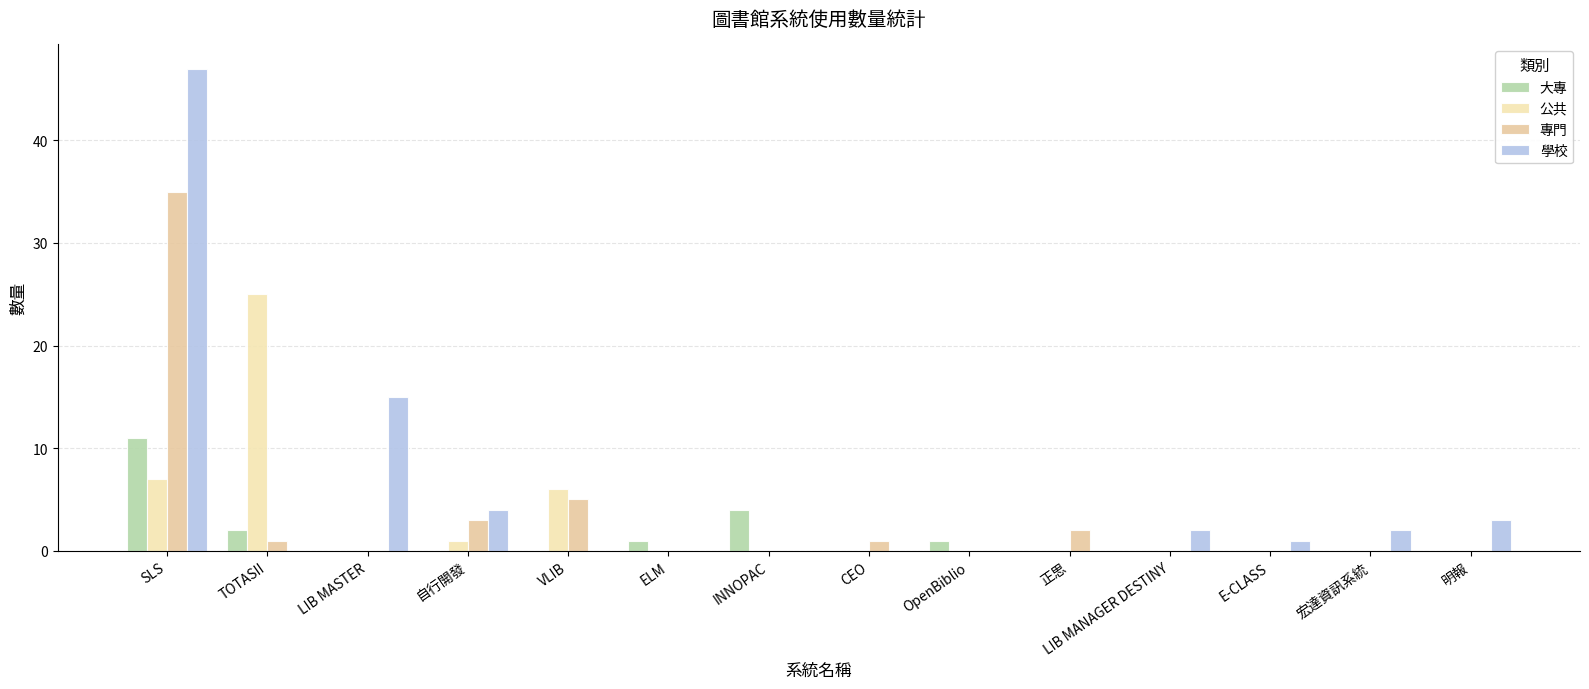

Rank the series by their maximum value, from lowest to highest.

大專, 公共, 專門, 學校